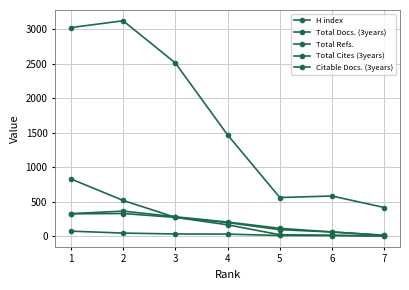

In Total Refs., how many points are higher than both neighbors (excluding endpoints)?

2